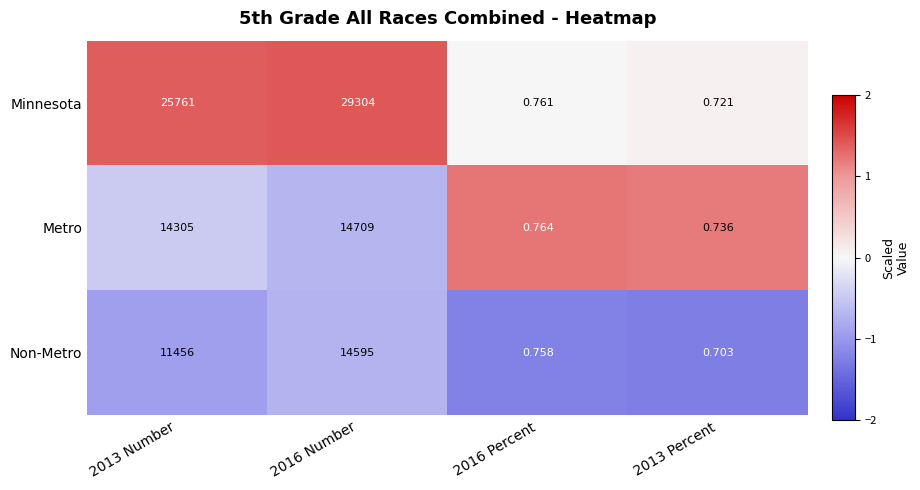

Which series has the largest total across all categories?

Minnesota